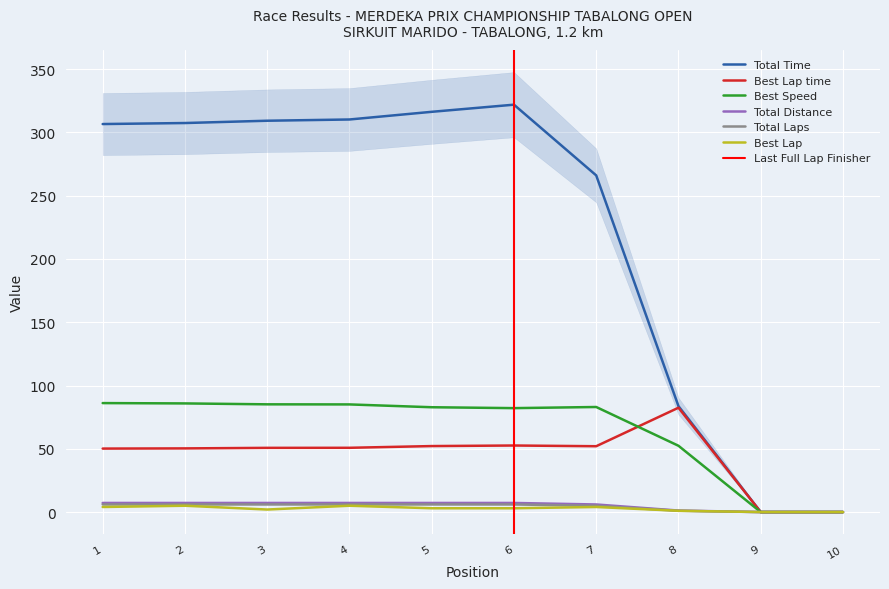

How many Best Lap values are between 1 and 4?

6